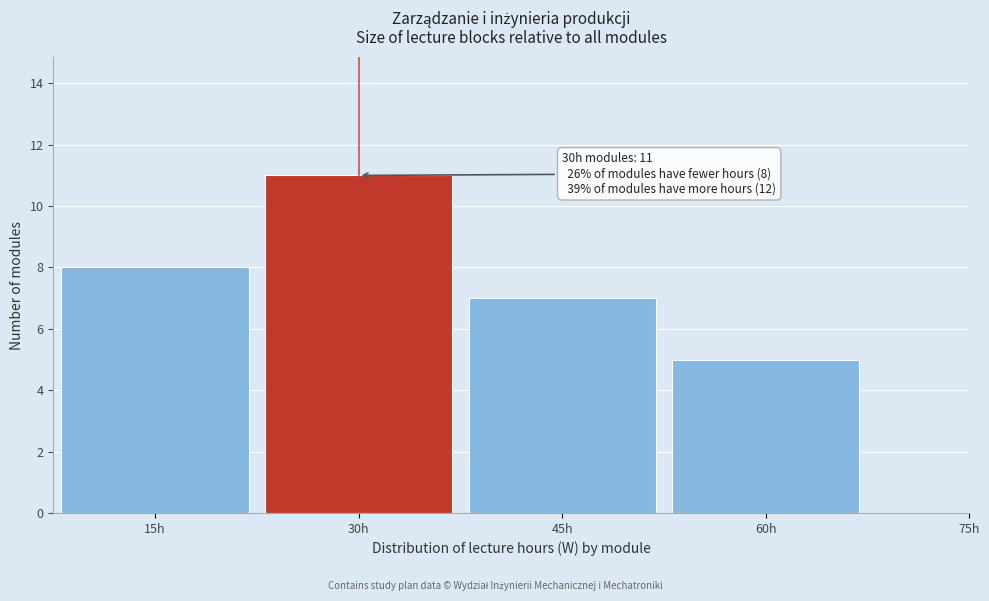

Over which range of the x-axis is the bar tallest?

22.5 to 37.5